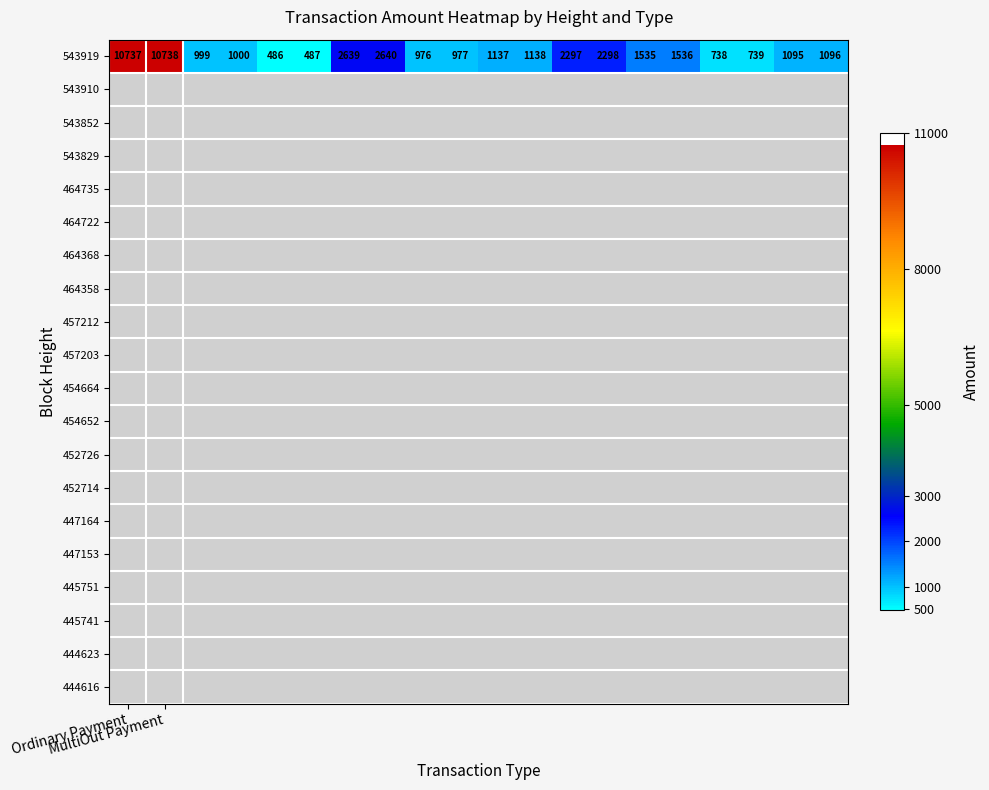

What is the greatest value displayed?

10738.0